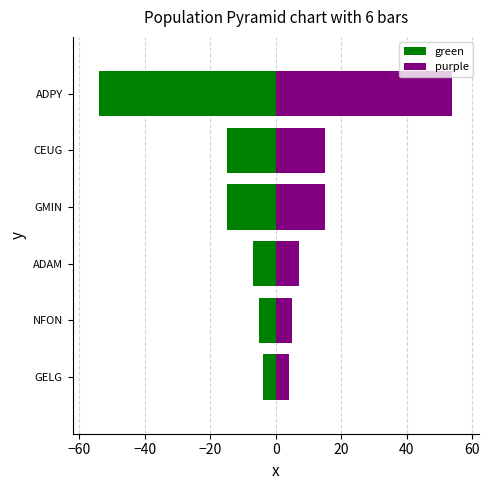

What are all the series names shown in the legend?

green, purple